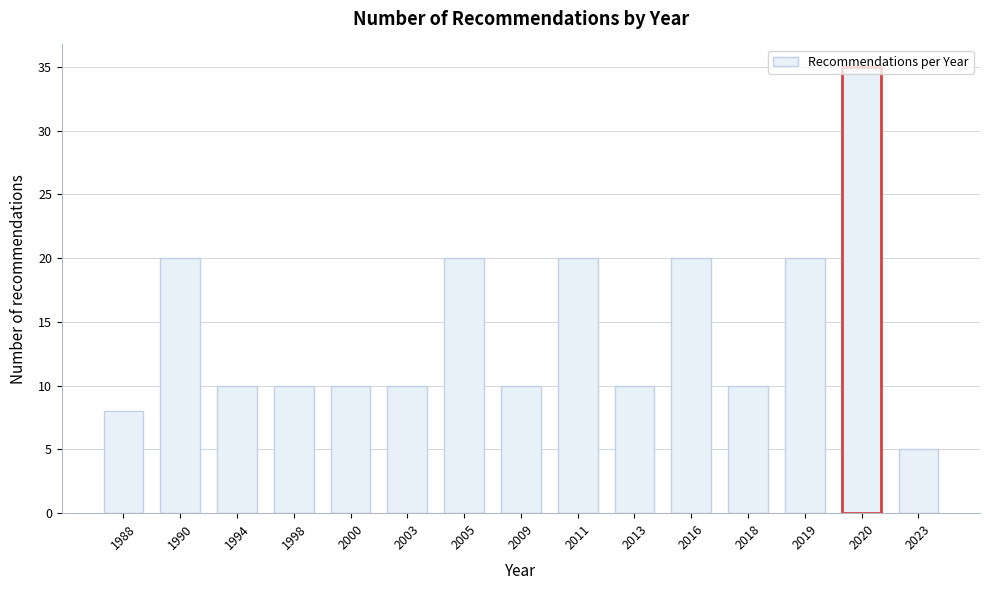

What is the value of the 3rd bar from the left?

10